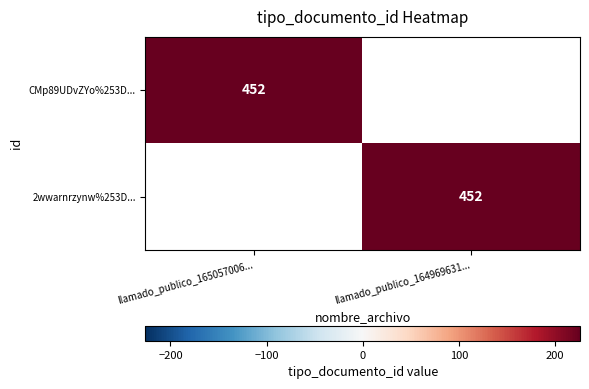

True or false: 2wwarnrzynw%253D... has a value of 602 at llamado_publico_164969631....

False